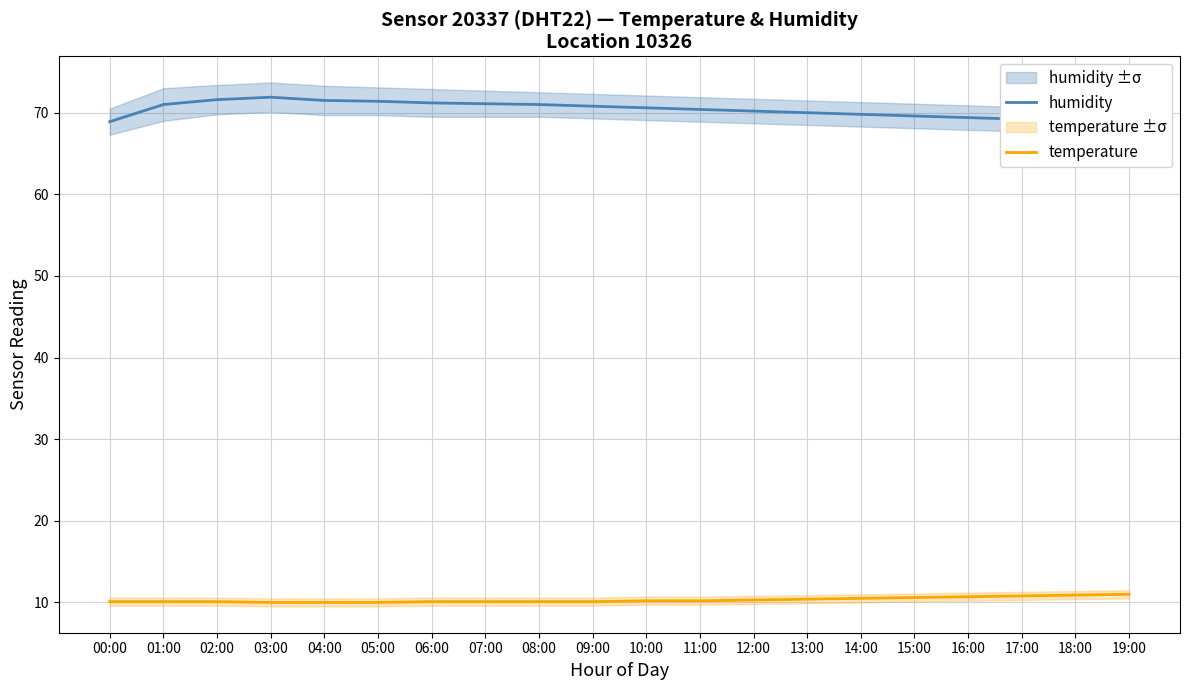

In humidity, how many points are higher than both neighbors (excluding endpoints)?

1